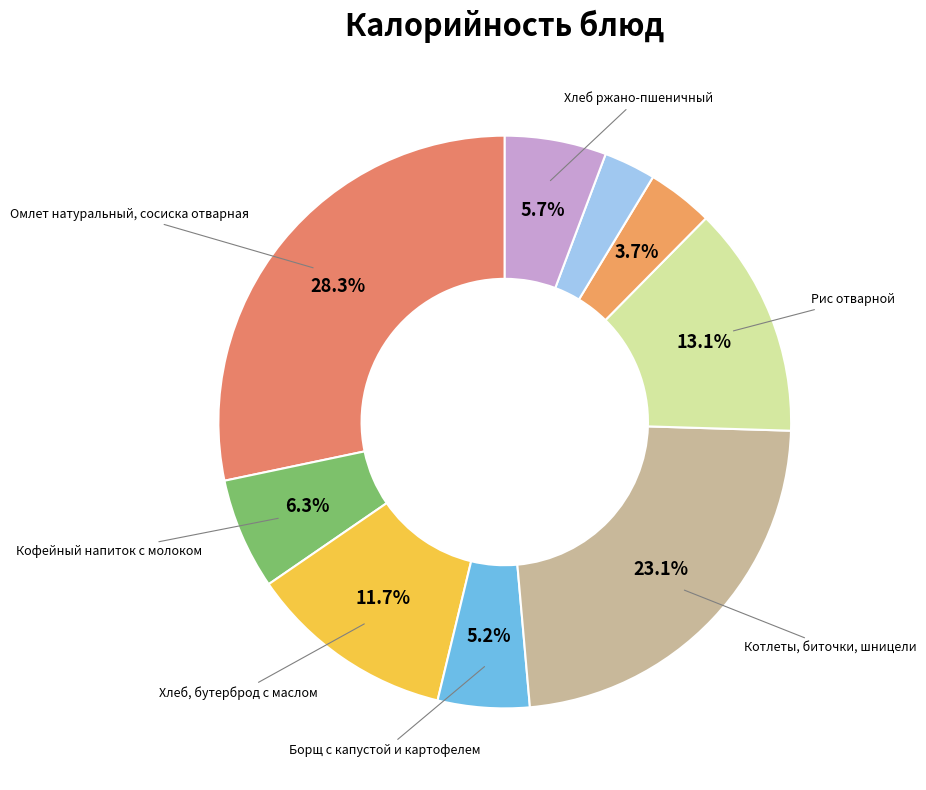

Is there any slice that represents more than half of the pie?

No